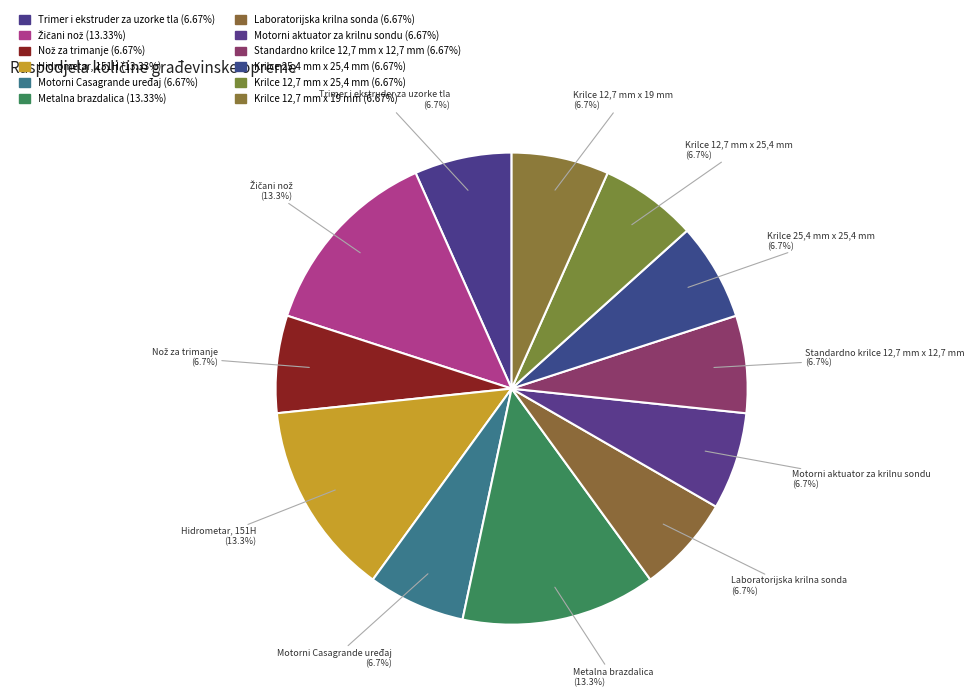

Is there any slice that represents more than half of the pie?

No